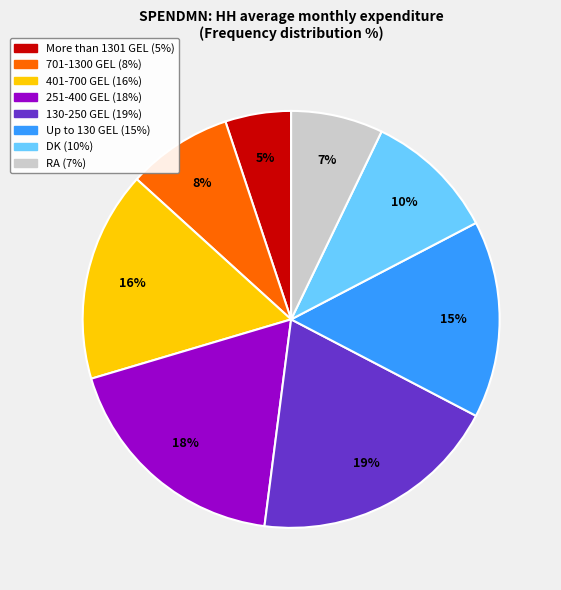

Does 130-250 GEL account for over 50% of the chart?

No